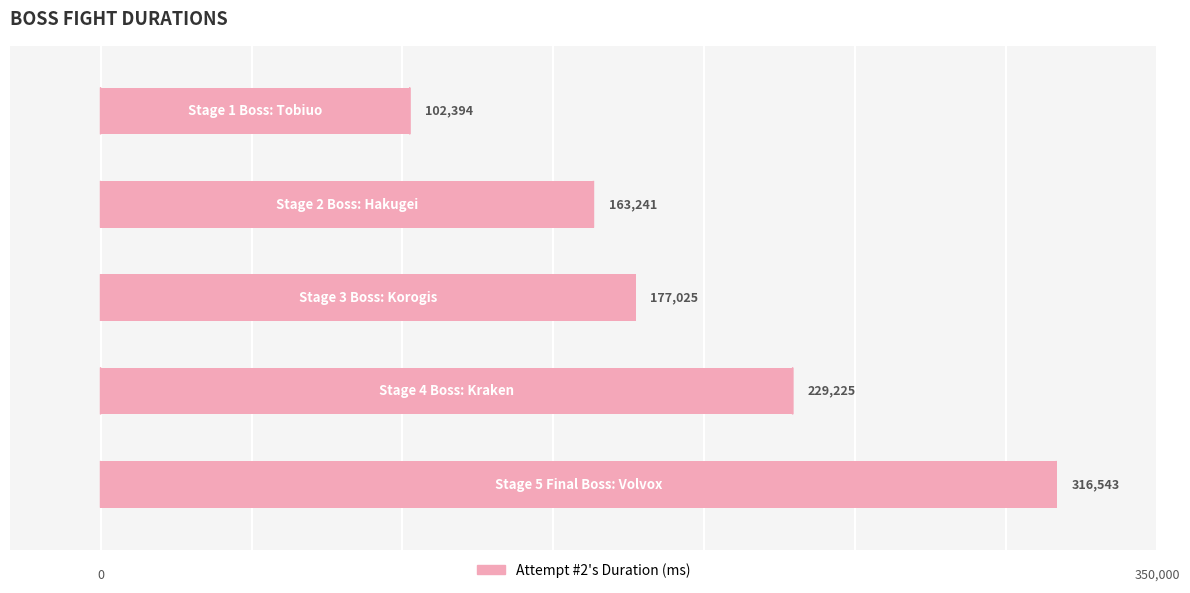

What is the maximum value shown in the chart?

316543